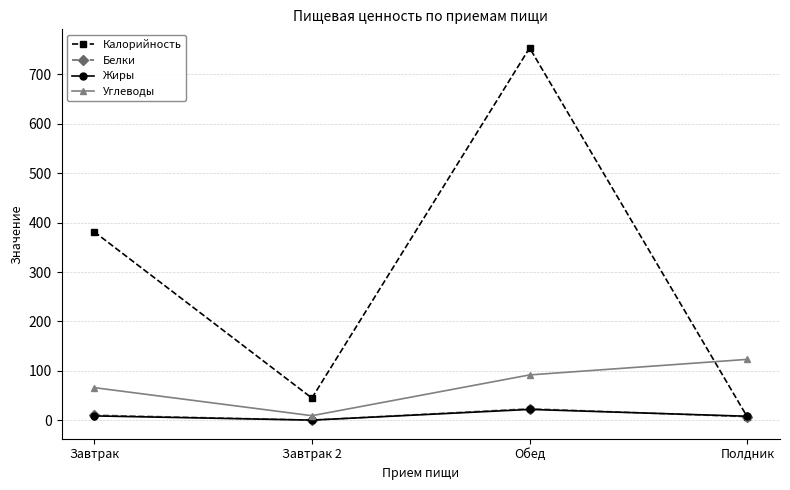

How many values in the Калорийность series exceed 381?

2